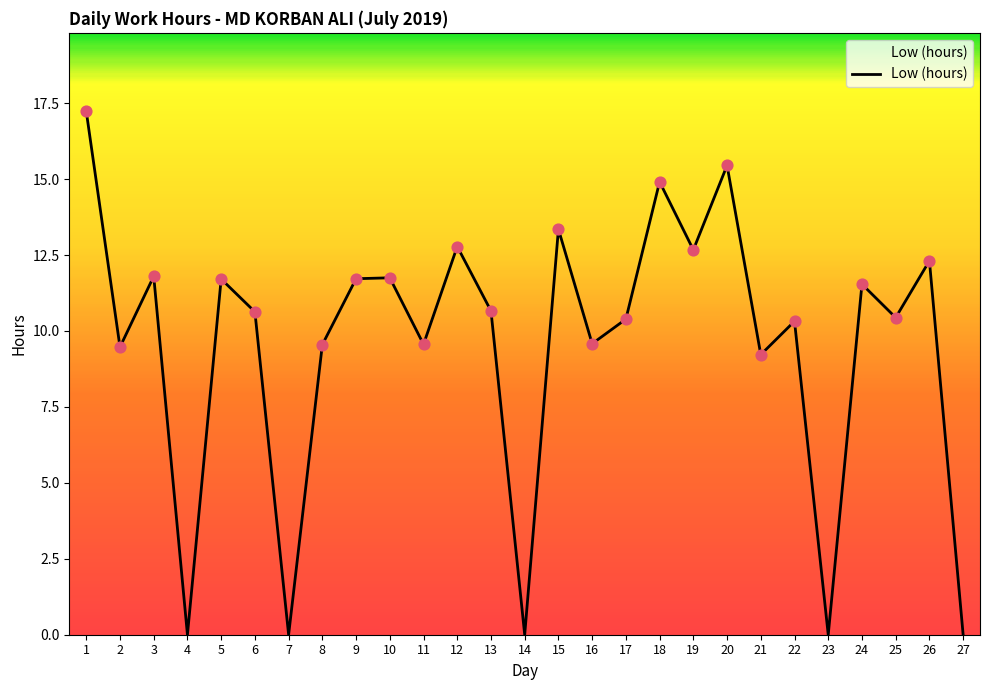

Between 13 and 12, which is larger?

12